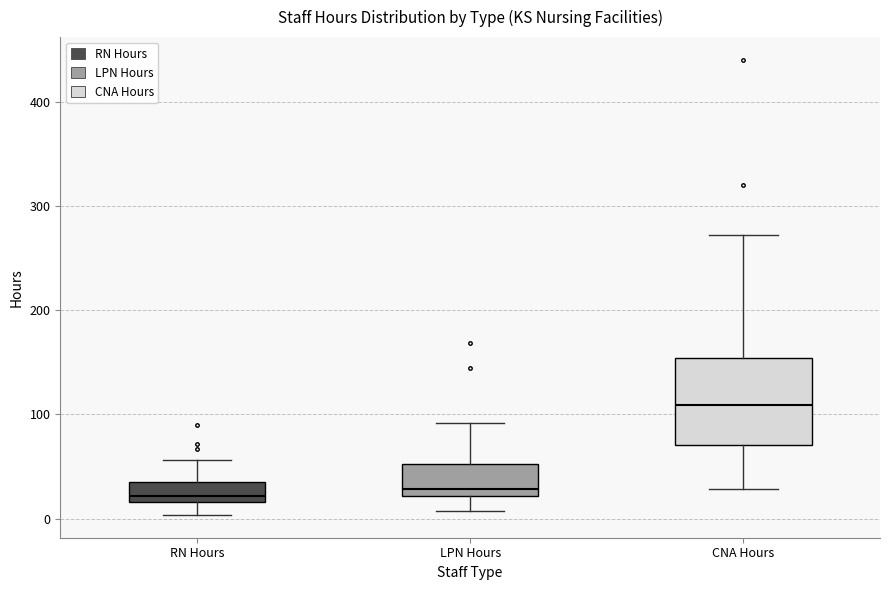

Where is the lower edge of the box for LPN Hours on the y-axis? The values are not printed on the chart, so give them approximately, as read against the axis.

20